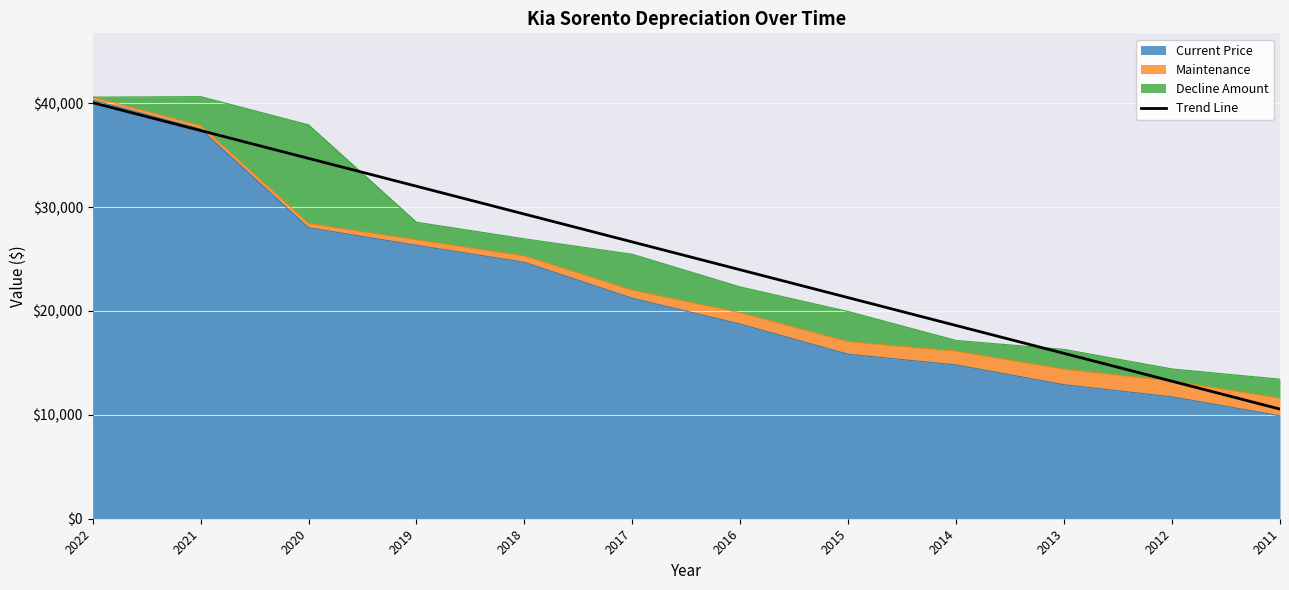

List the labels in order of value, smallest first.

2011, 2012, 2013, 2014, 2015, 2016, 2017, 2018, 2019, 2020, 2021, 2022